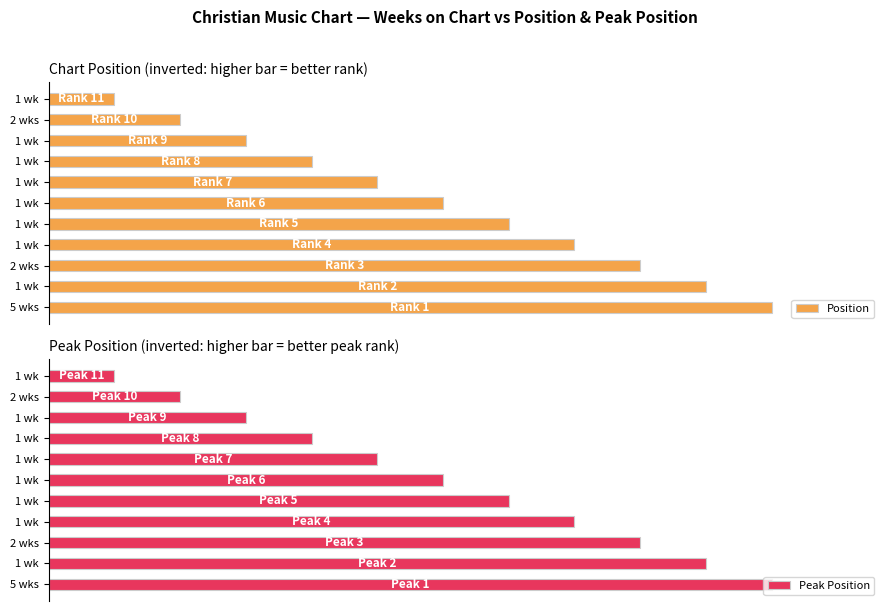

The value of Peak Position at 1 wk is 48.0. True or false?

False